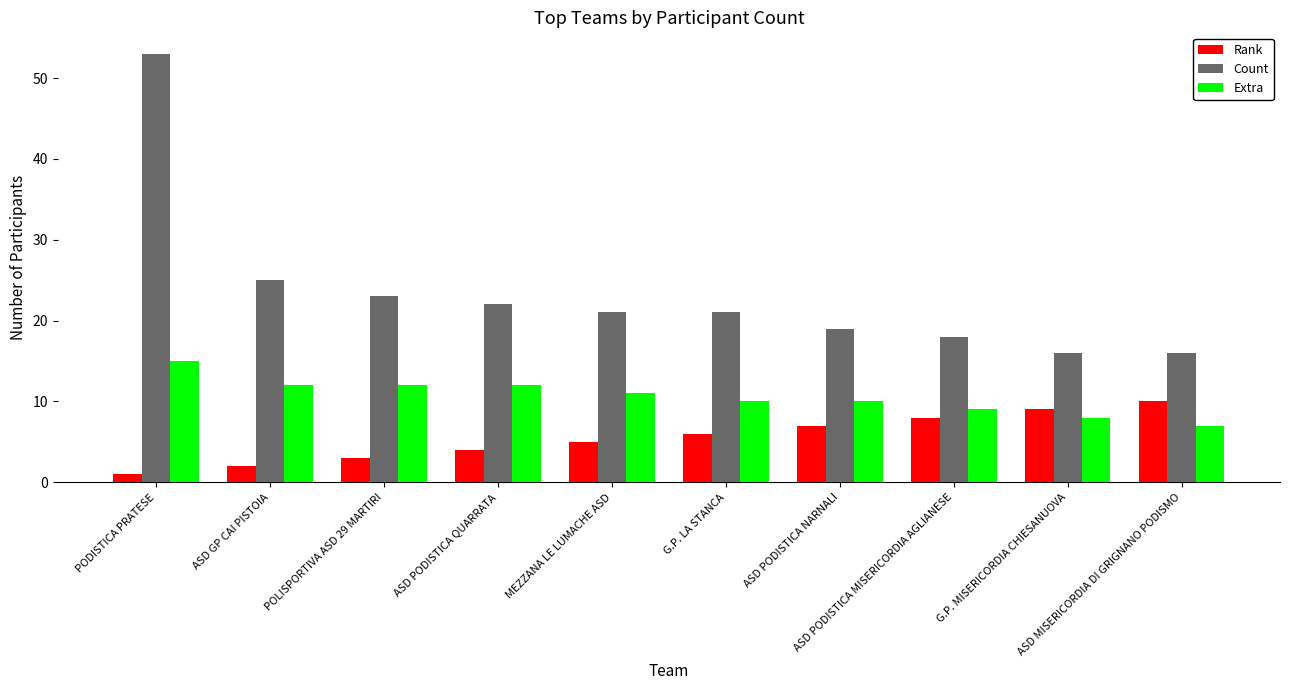

List the series in order of their peak value, lowest first.

Rank, Extra, Count